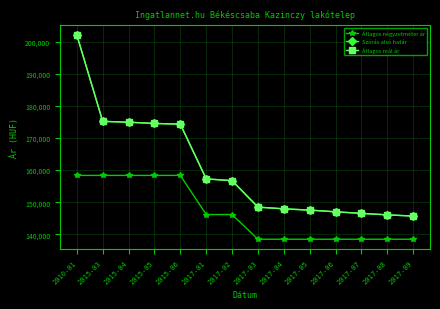

Is this an area chart (filled region under the line)?

No